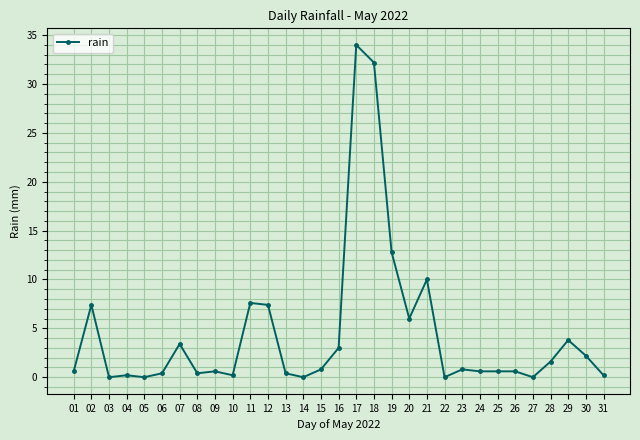

What is the difference between the maximum and minimum values?

34.0